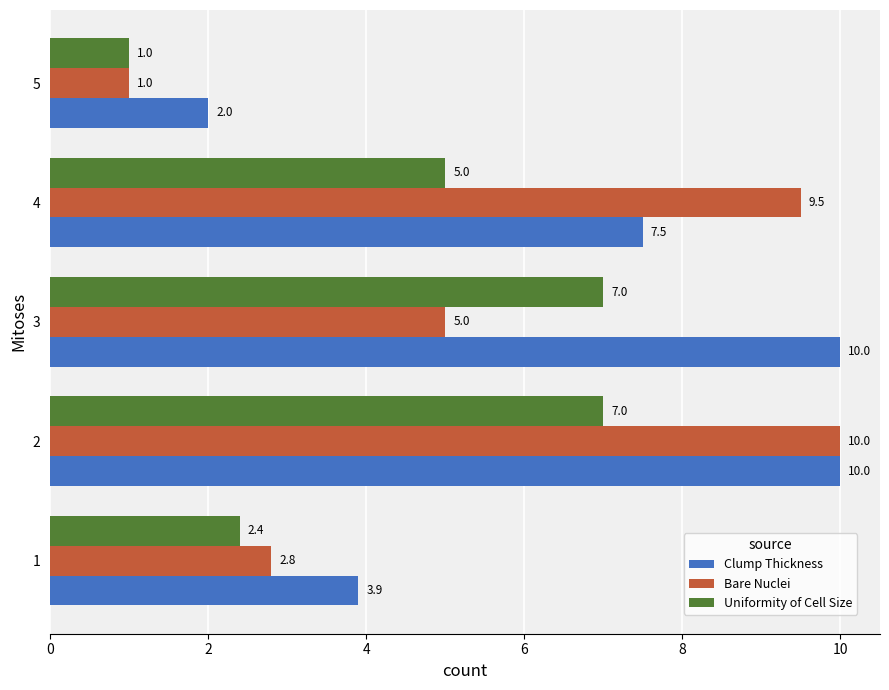

What is the total value across all series at 4?

22.0